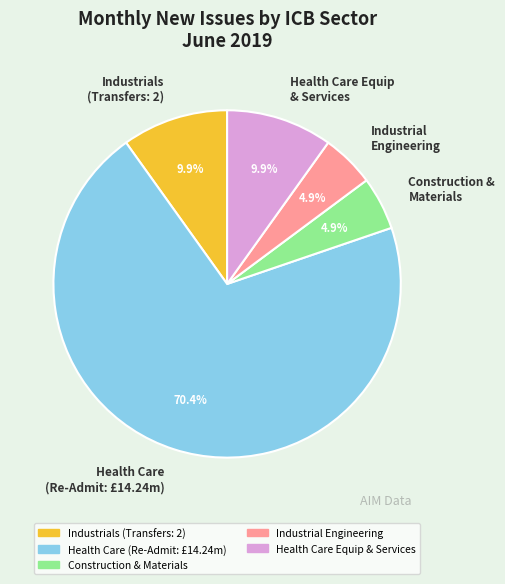

What is the largest slice in the pie chart?

Health Care (Re-Admit: £14.24m)